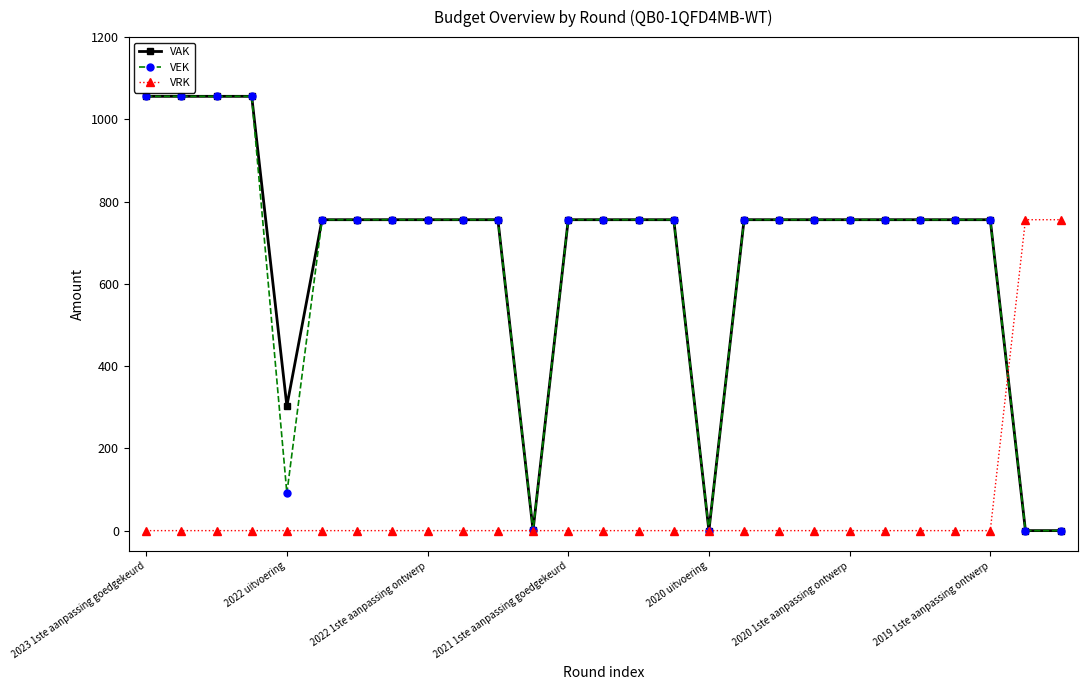

How many lines are shown in the chart?

3